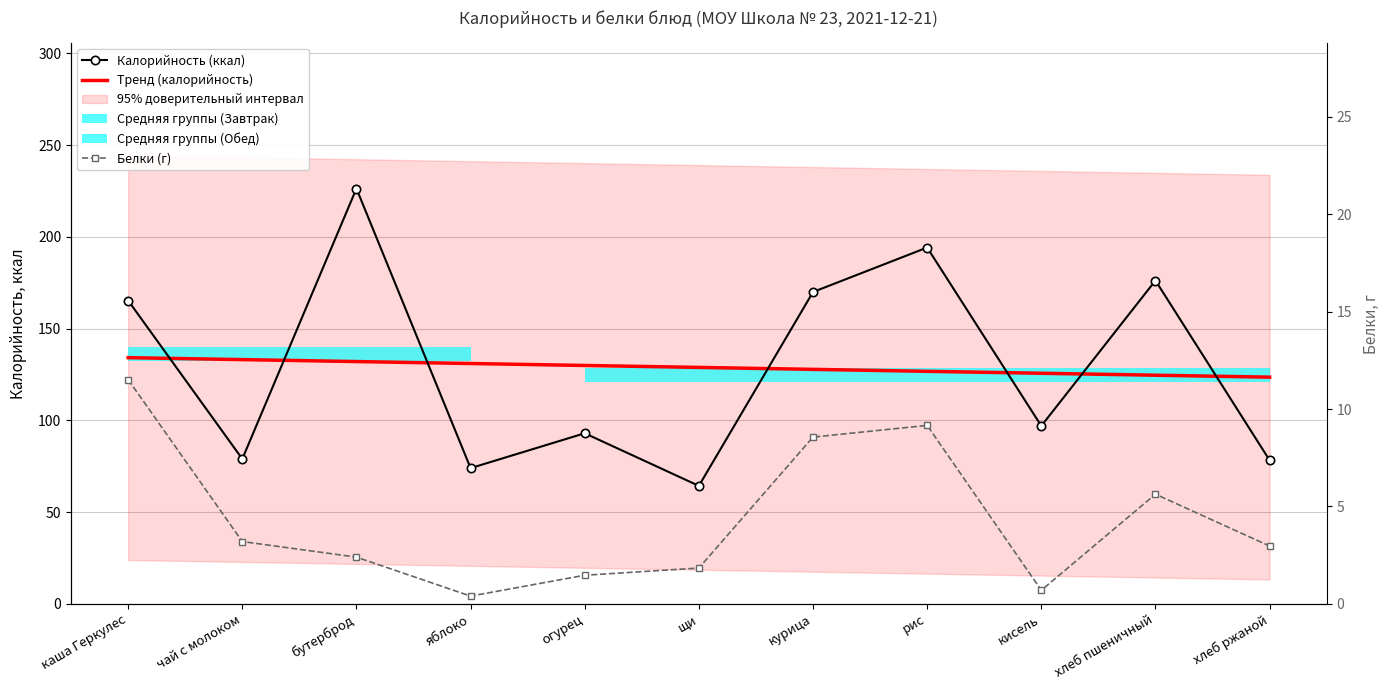

What is the difference between the maximum and minimum values in the Тренд (калорийность) series?

10.6